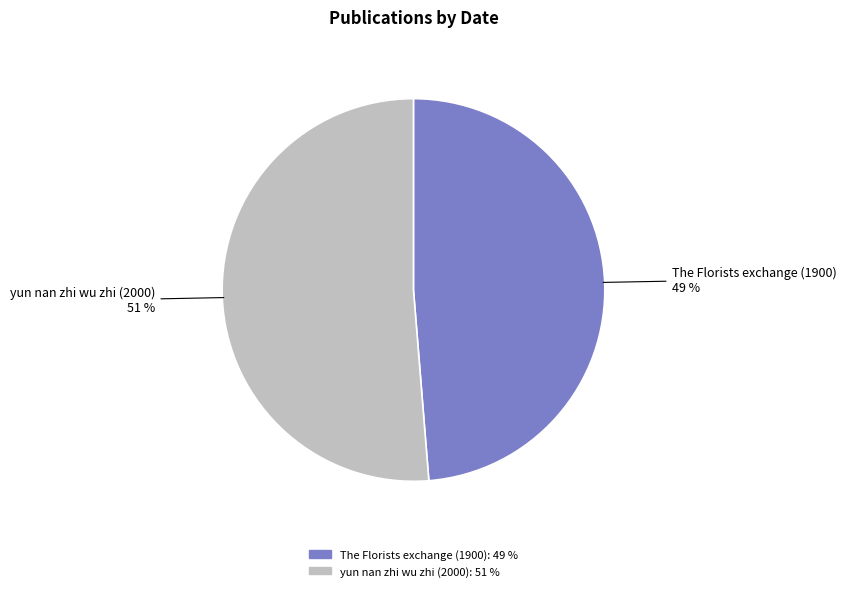

Does yun nan zhi wu zhi (2000) represent more than half of the total?

Yes